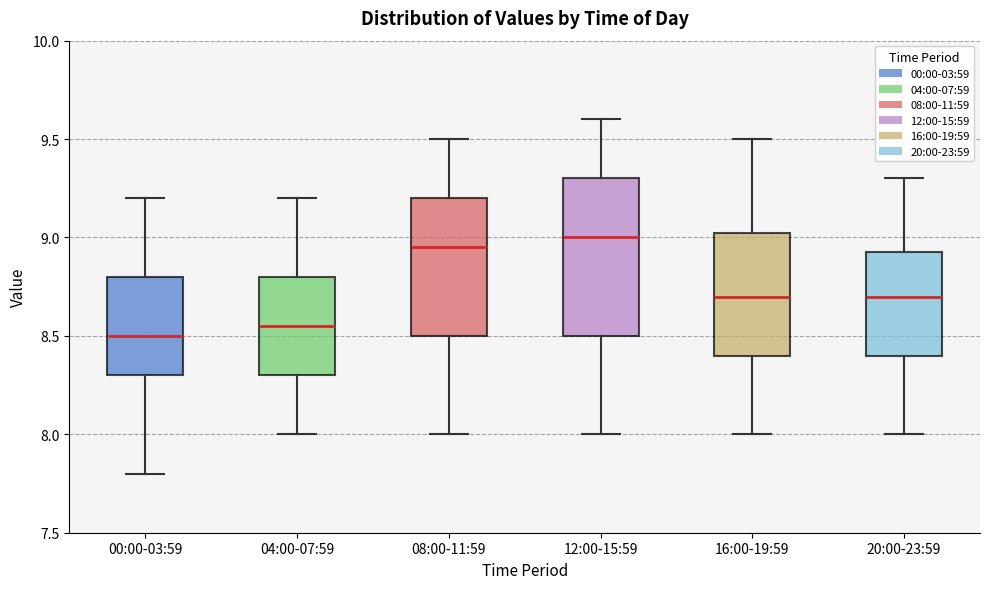

Which box is the tallest, from its lower edge to its upper edge?

12:00-15:59